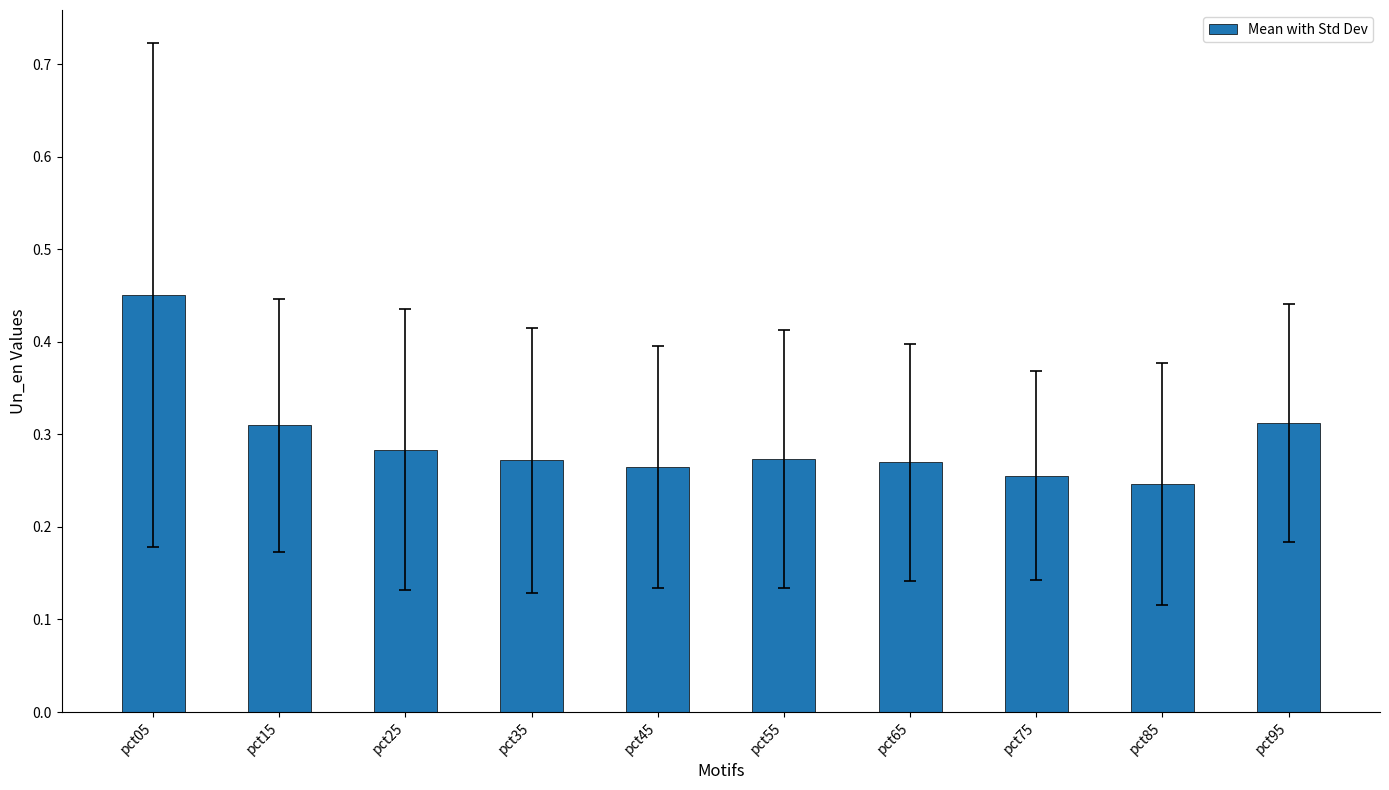

Which category has the highest value across all series?

pct05